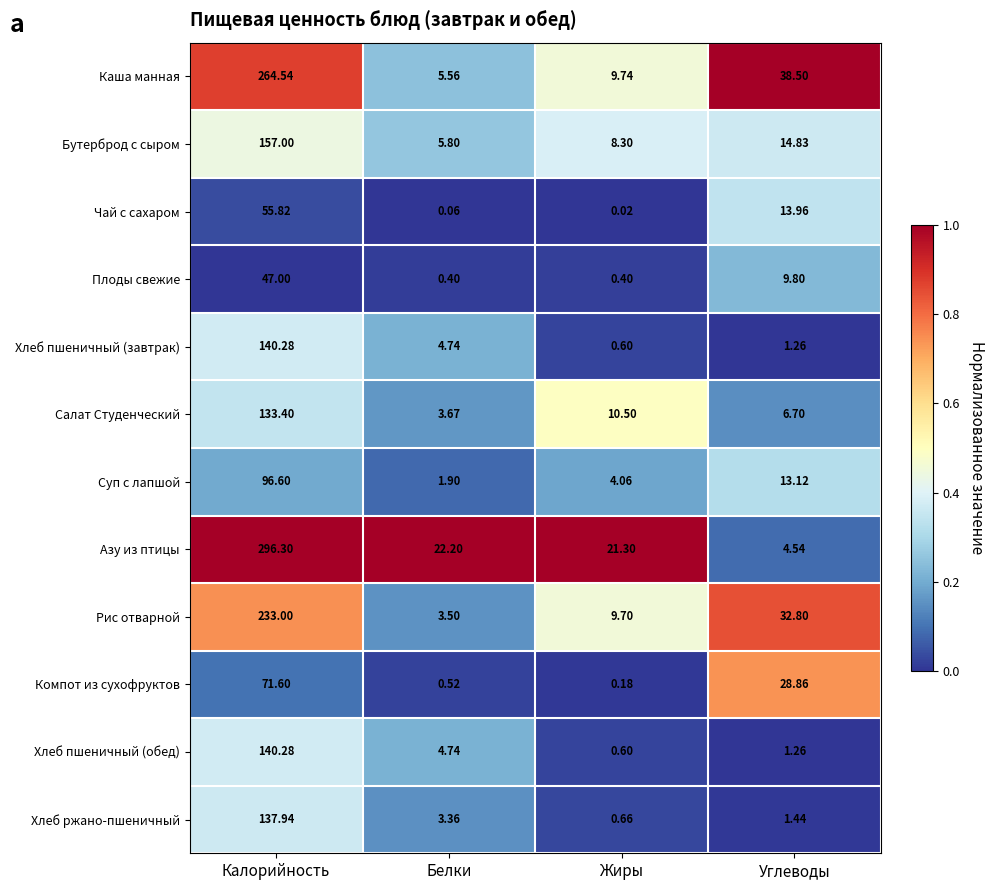

Which category has the lowest value across all series?

Жиры